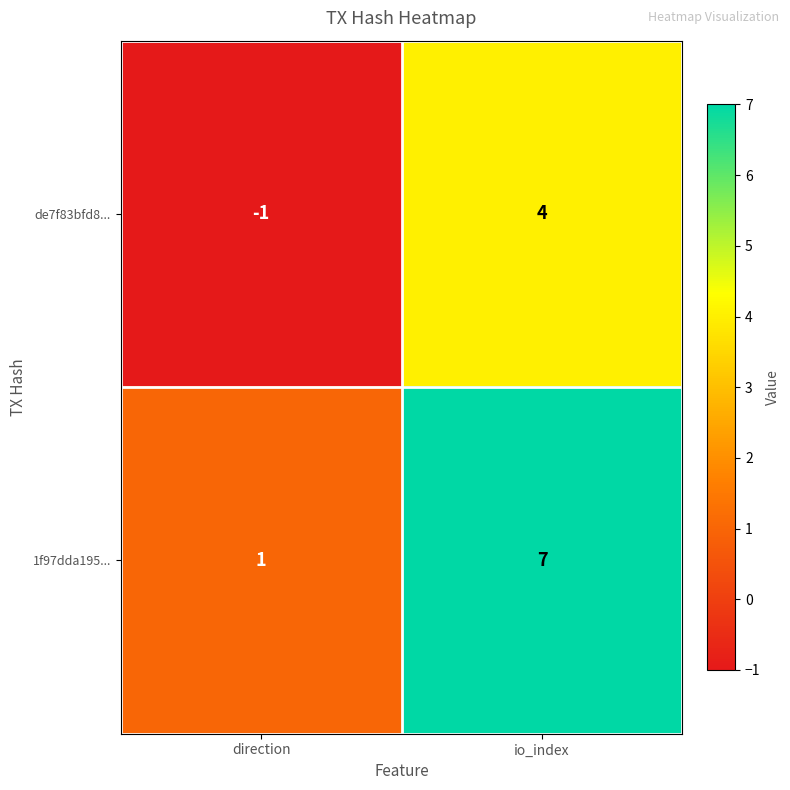

Is the value of 1f97dda195... at direction greater than the value of de7f83bfd8... at io_index?

No